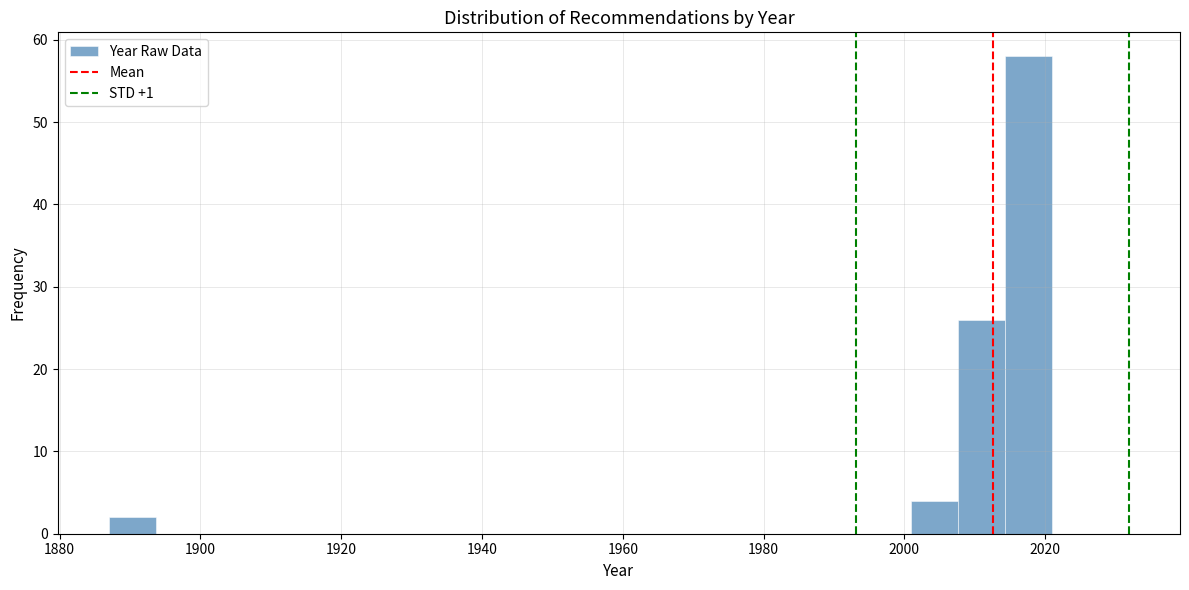

Around what value on the x-axis is the tallest bar? Give the approximate position of its centre, as read against the axis.

2018